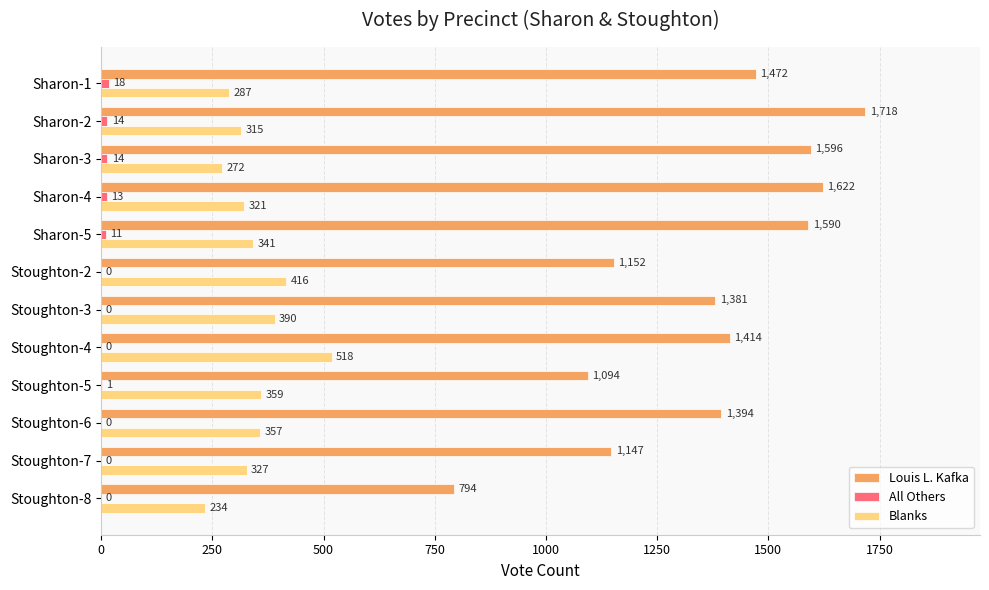

Which label corresponds to the largest value in the chart?

Sharon-2